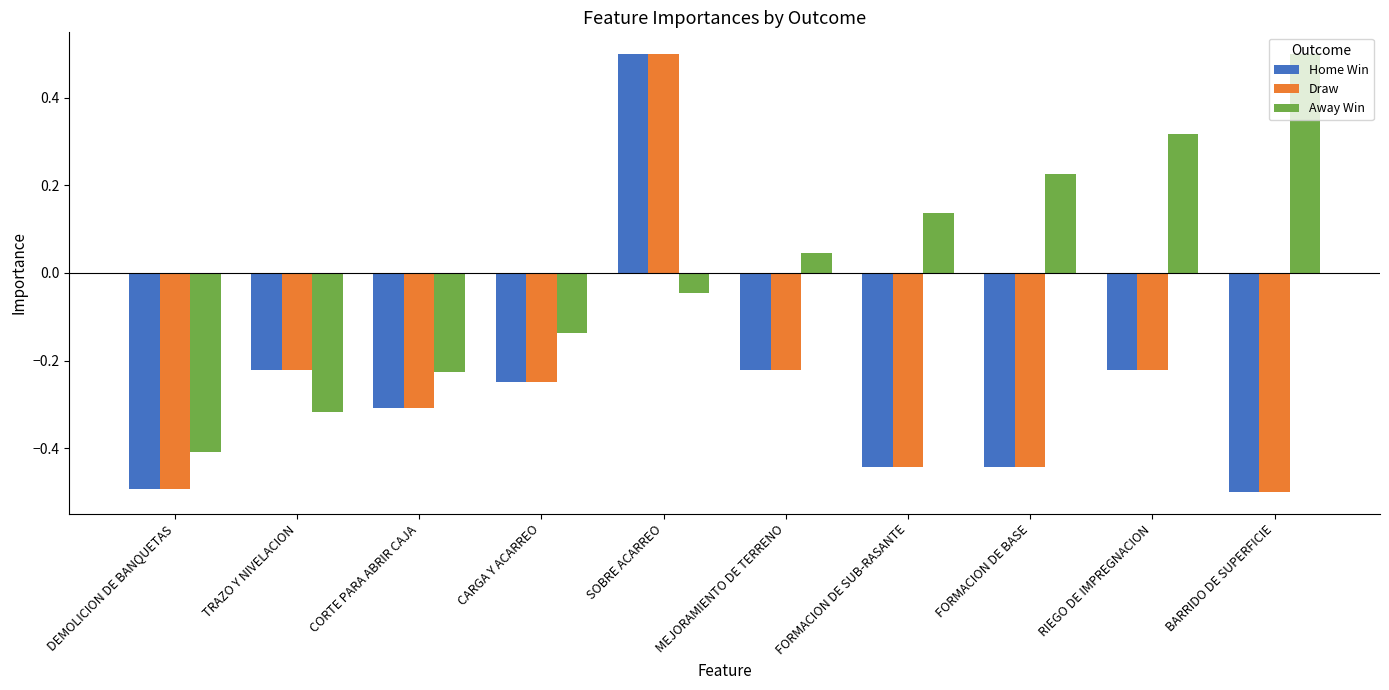

Where does the Home Win series first go above 0?

SOBRE ACARREO